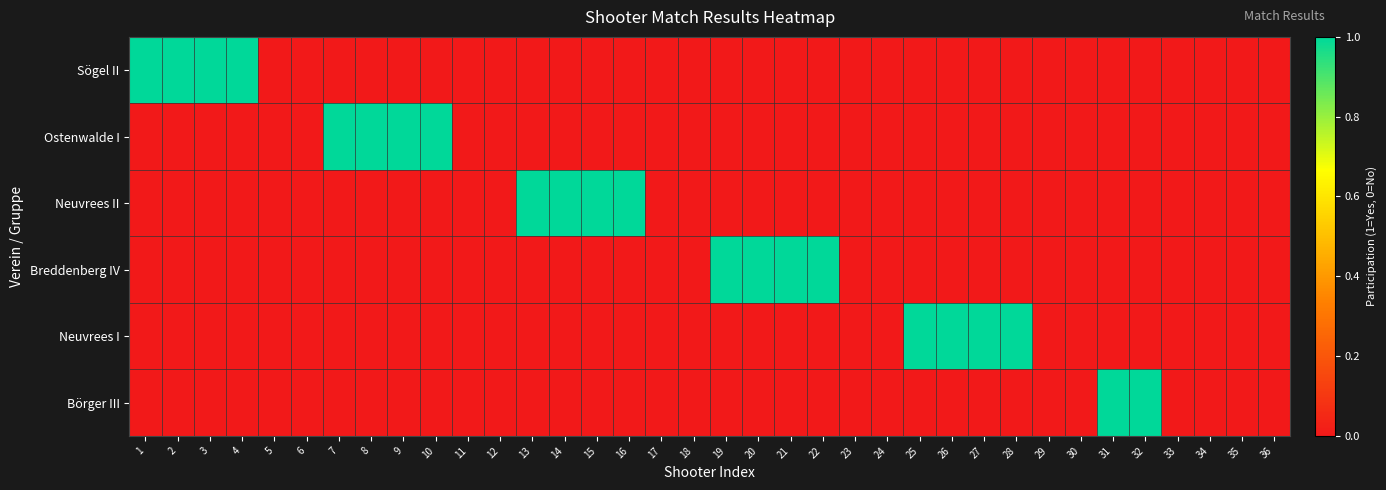

At which category is the sum across all series the highest?

1